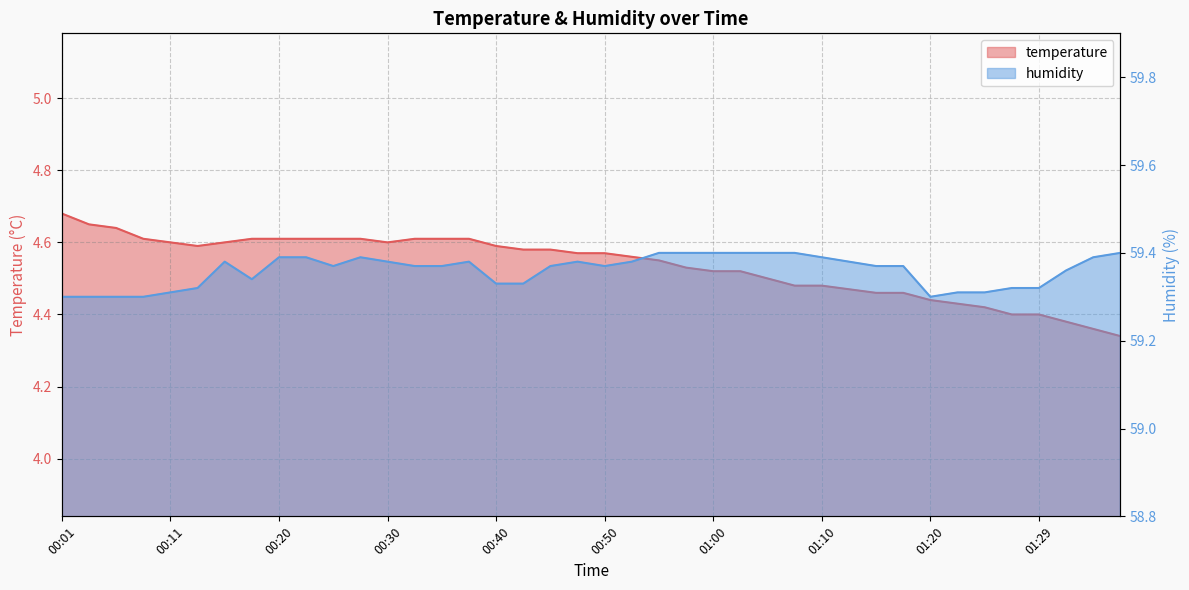

Is it true that humidity equals 38.9 at 01:17?

False